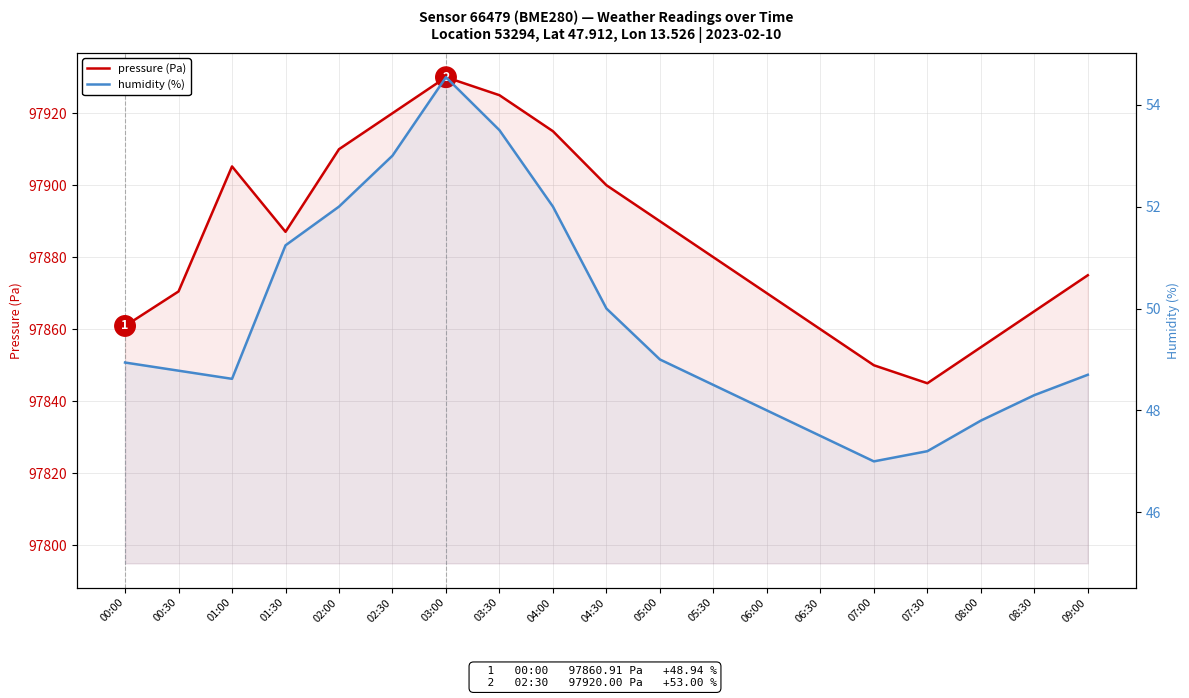

At which label is humidity (%) closest to 50?

04:30